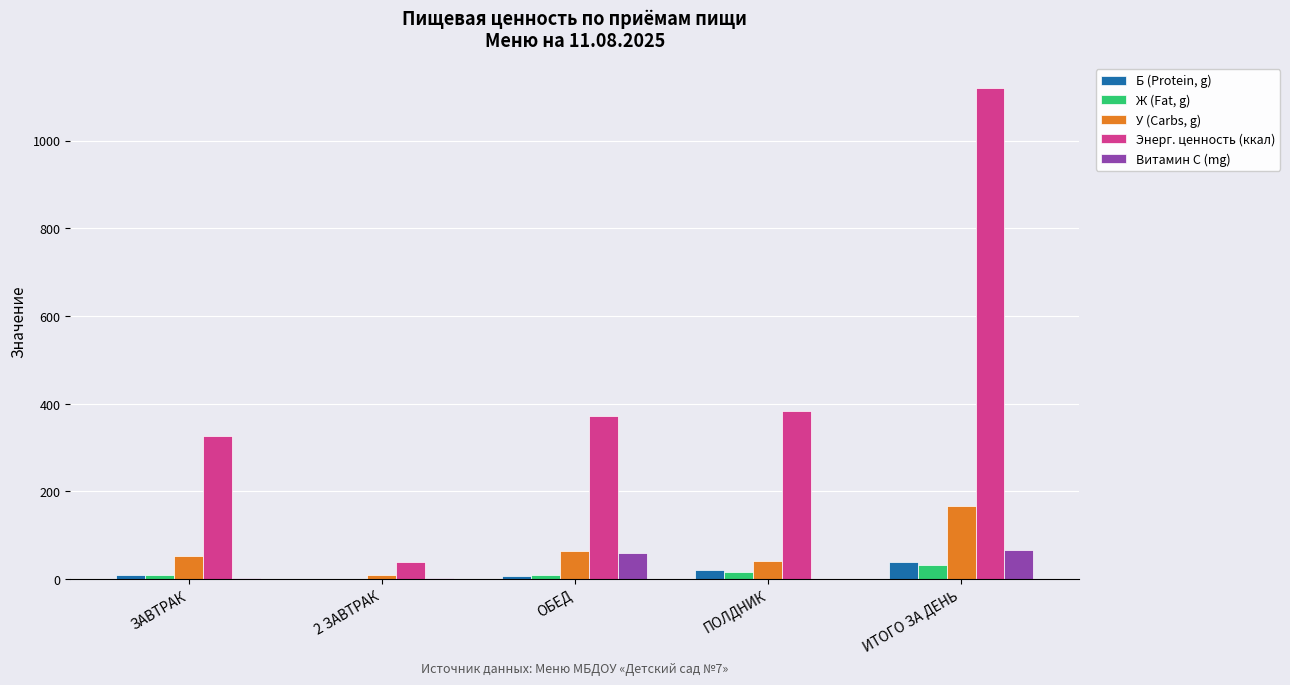

At which label does Витамин С (mg) first exceed 2?

ЗАВТРАК